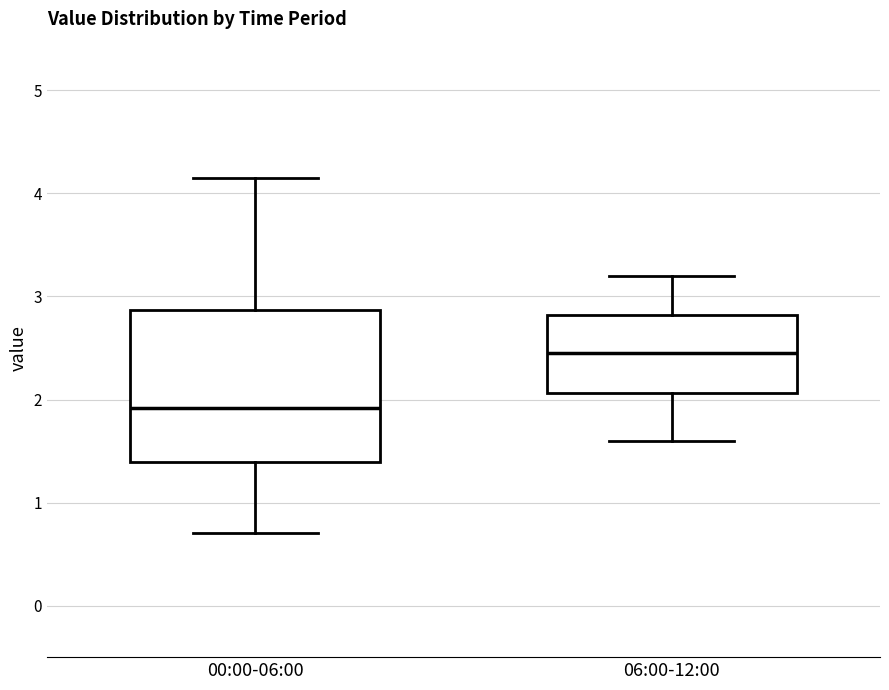

Where is the upper edge of the box for 00:00-06:00 on the y-axis? The values are not printed on the chart, so give them approximately, as read against the axis.

2.9